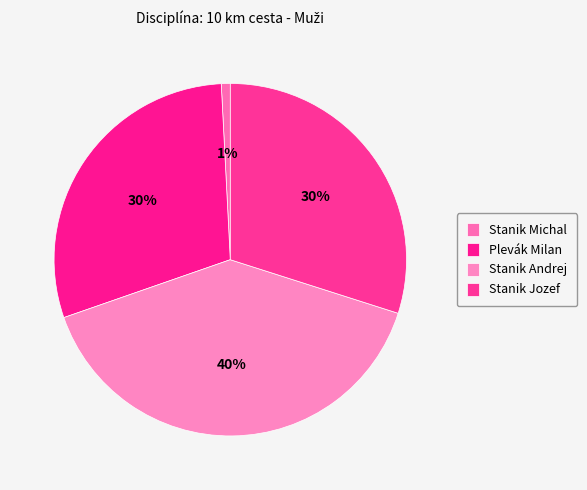

Which has a higher value, Stanik Michal or Stanik Andrej?

Stanik Andrej